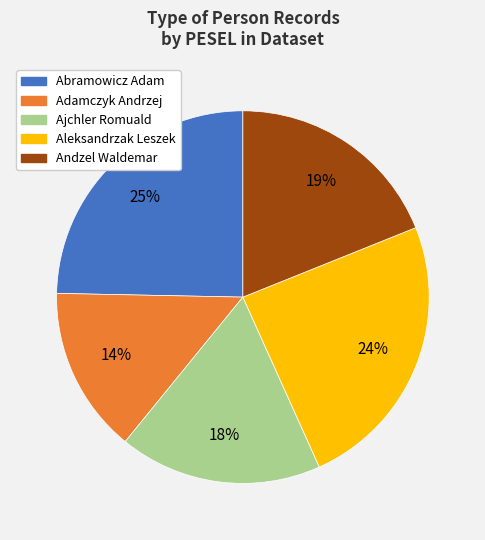

Approximately how many times larger is the value at Andzel Waldemar compared to Abramowicz Adam?

0.8